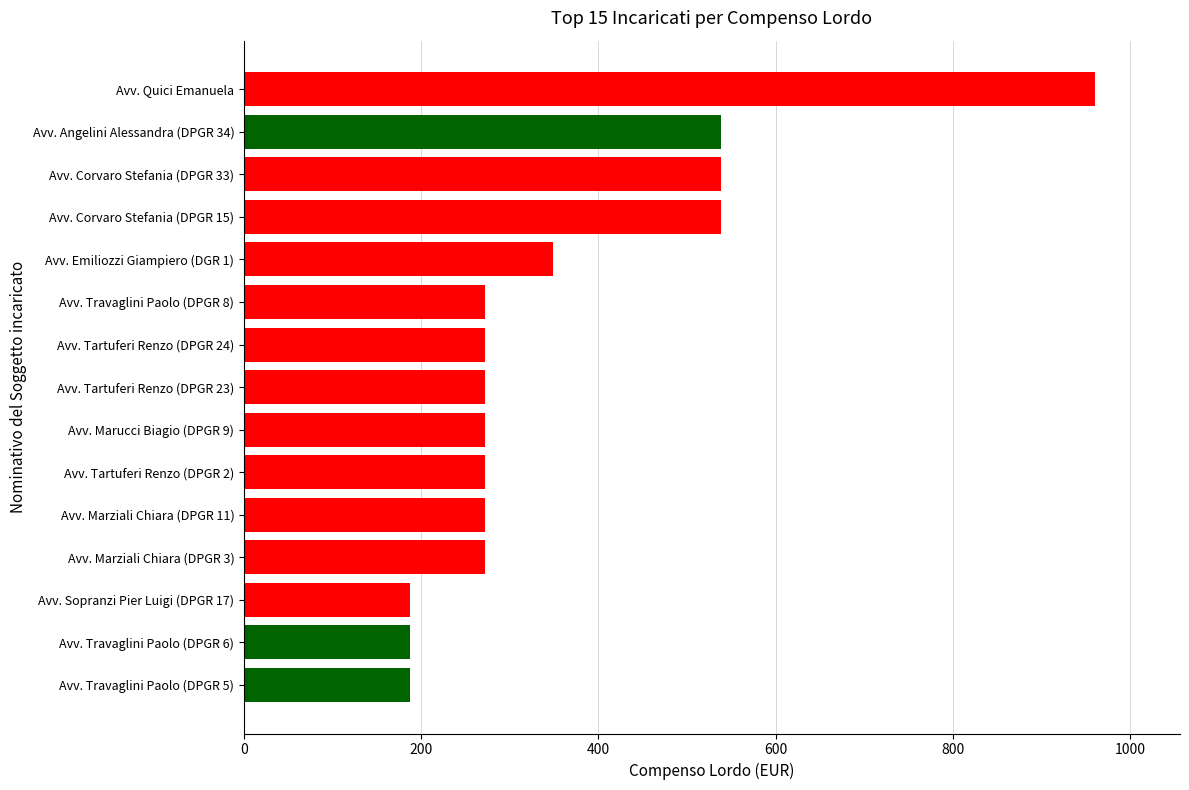

Which label corresponds to the largest value in the chart?

Avv. Quici Emanuela